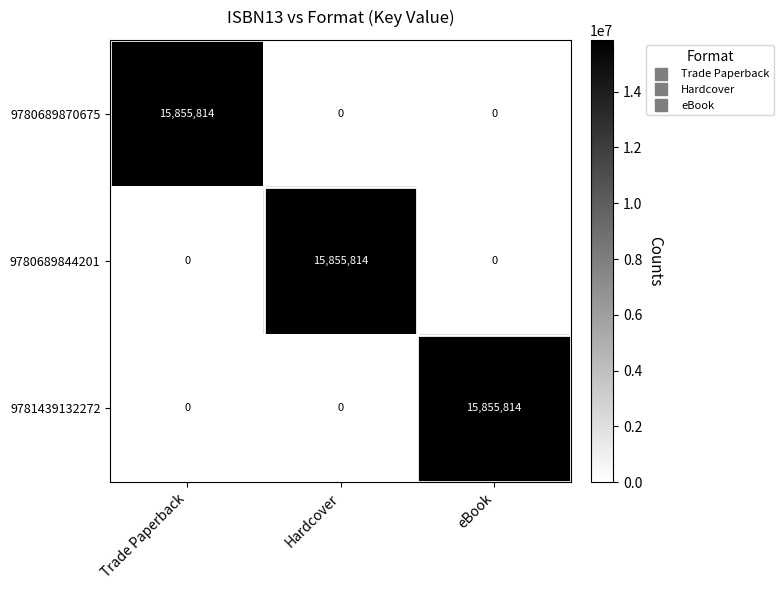

What is the sum of the 9780689844201 values at Hardcover and eBook?

15855814